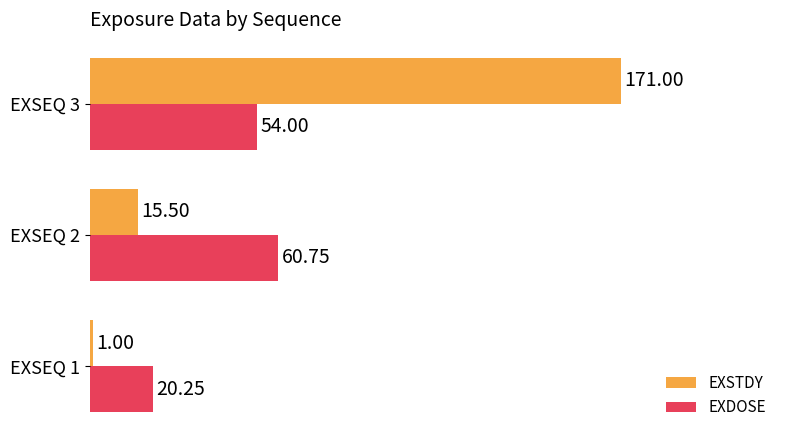

What is the sum of all EXDOSE values?

135.0